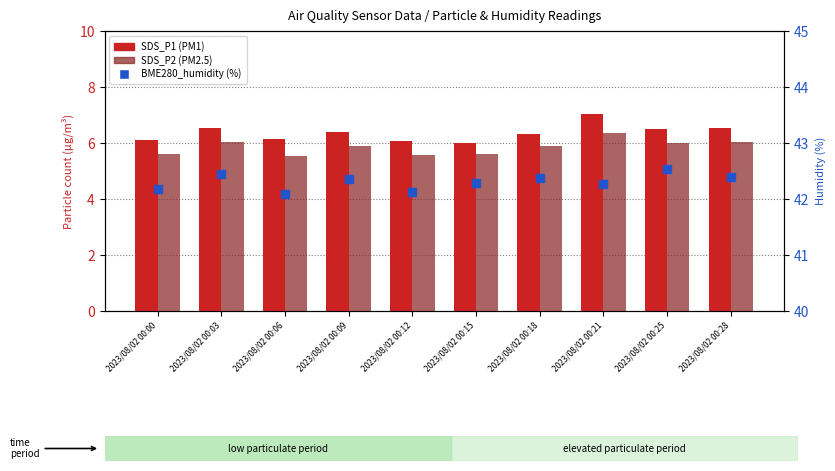

Which series contains the highest Y value?

BME280_humidity